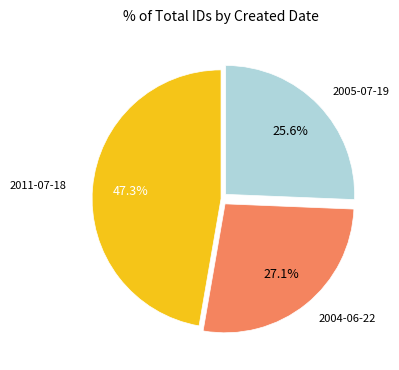

To the nearest percent, what is the average slice percentage?

33%